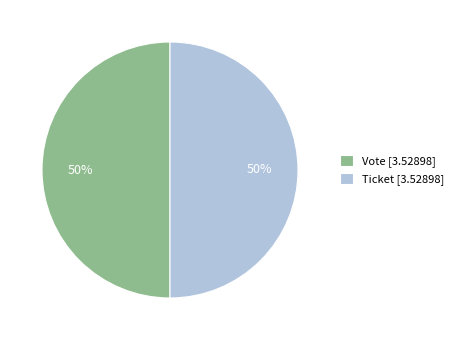

To the nearest percent, what is the average slice percentage?

50%